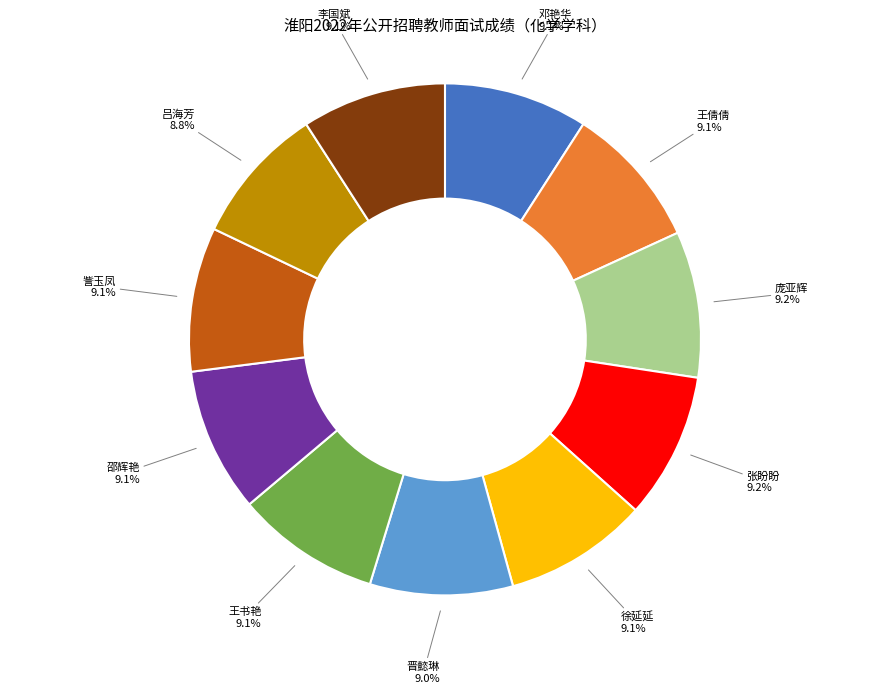

Is there a majority slice in this chart?

No